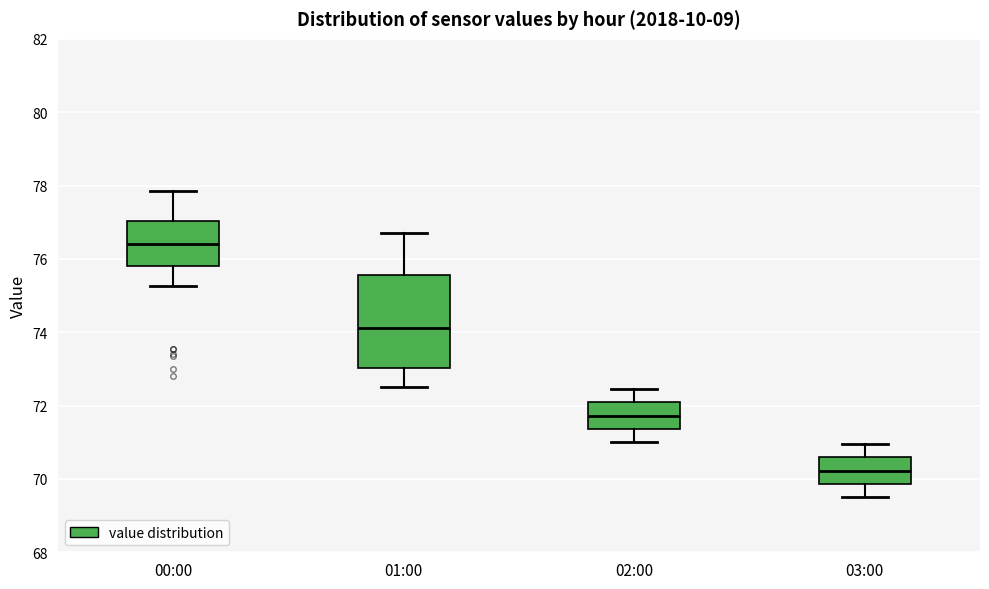

Reading left to right, read every box against the y-axis: the position of its median line, the range the box covers, and the ends of its whiskers. The values are not printed on the chart, so give them approximately, as read against the axis.

00:00: median 76.4, box 75.8 to 77.0, whiskers 75.2 to 77.8
01:00: median 74.2, box 73.0 to 75.6, whiskers 72.6 to 76.8
02:00: median 71.8, box 71.4 to 72.0, whiskers 71.0 to 72.4
03:00: median 70.2, box 69.8 to 70.6, whiskers 69.6 to 71.0